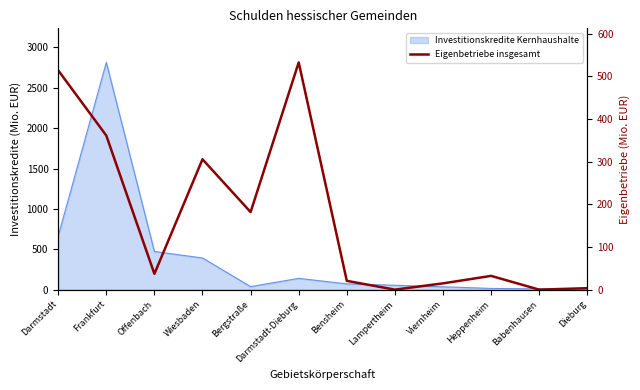

What is the difference between the values at Bergstraße and Dieburg?

178.4